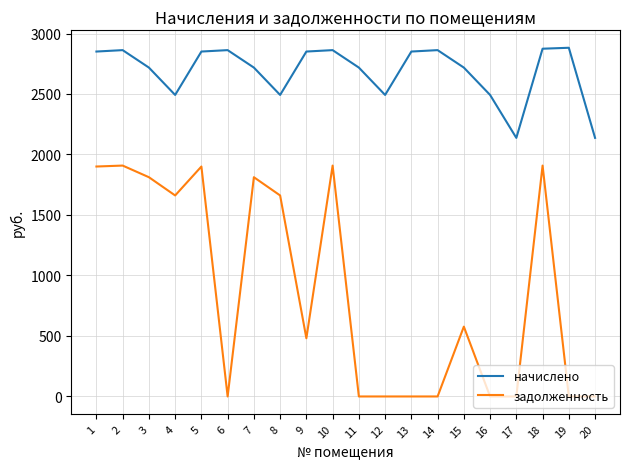

True or false: начислено has a value of 2850.9 at 9.

True